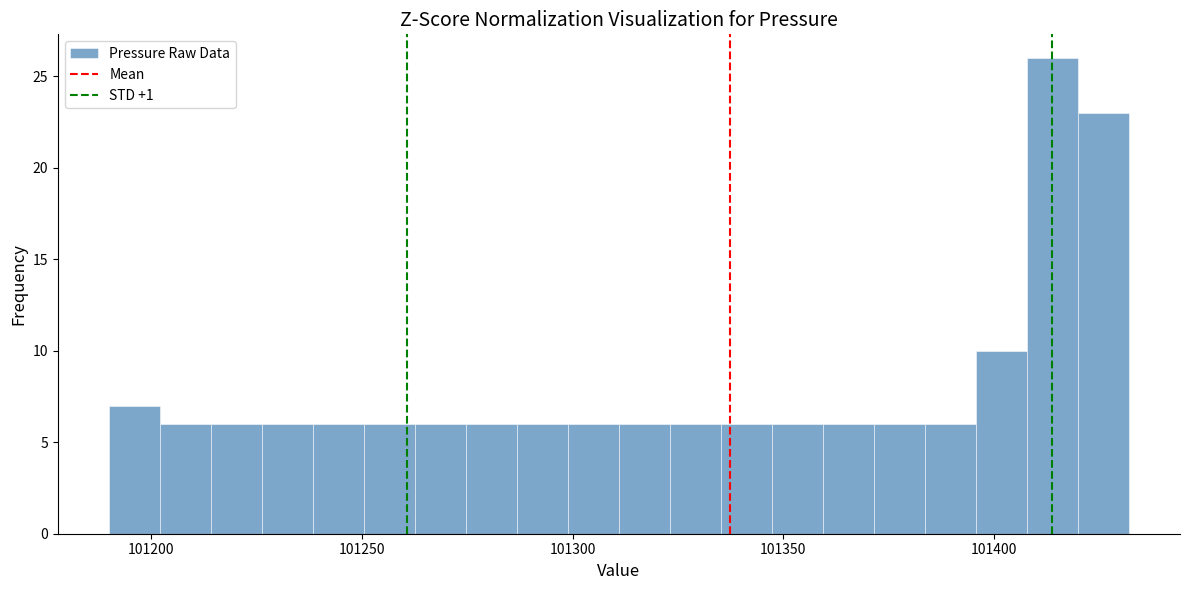

Read against the x-axis, roughly where is the centre of the tallest bar?

101415